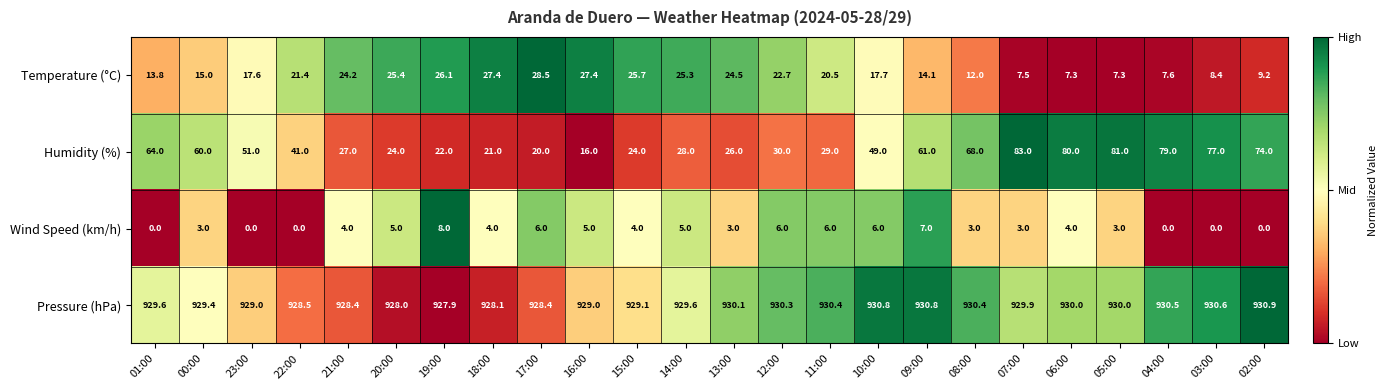

Which category has the highest value across all series?

02:00